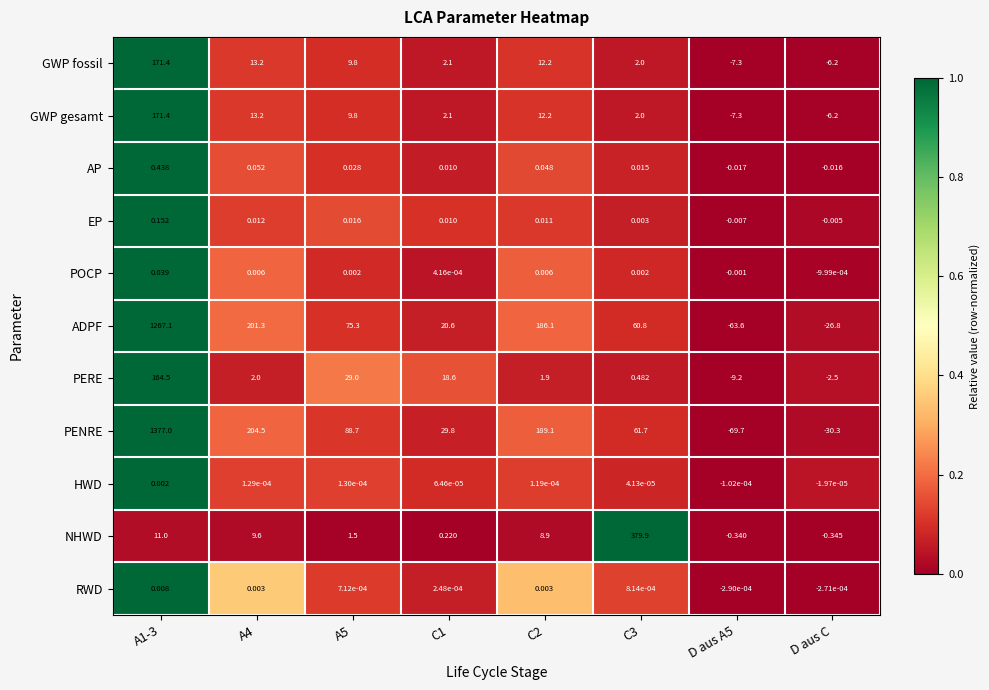

Which series has the largest total across all categories?

PENRE